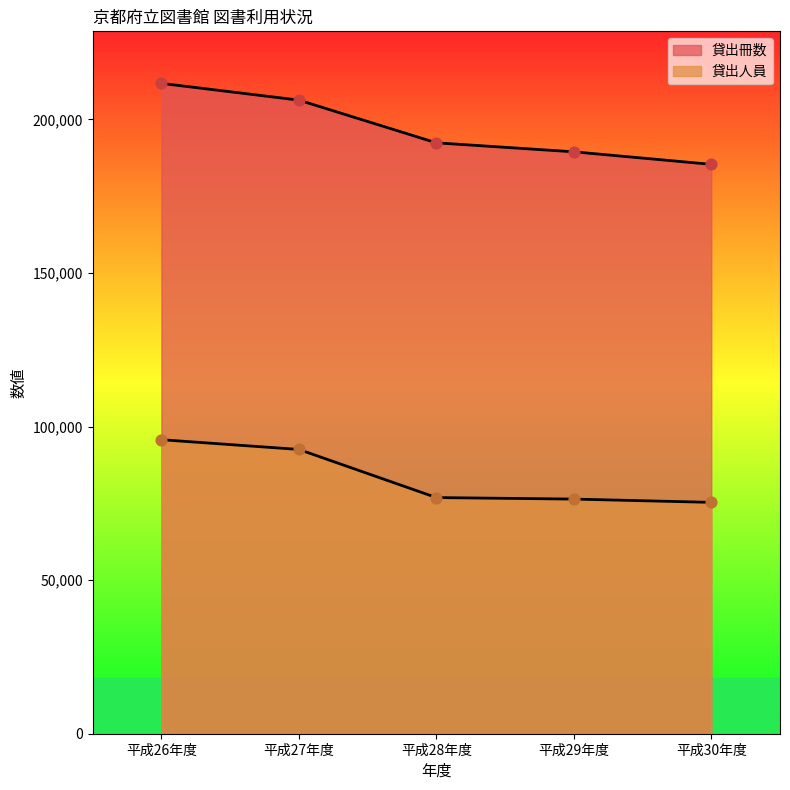

Which series has the largest total across all categories?

貸出冊数